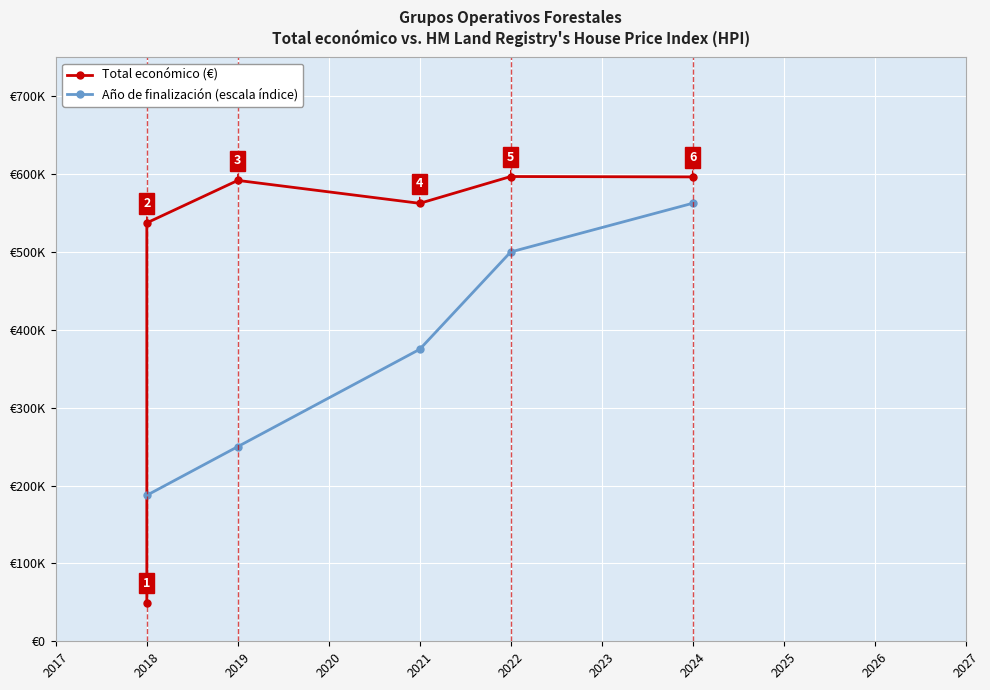

What is the value of the Total económico (€) point at the 5th from the left?

596871.0